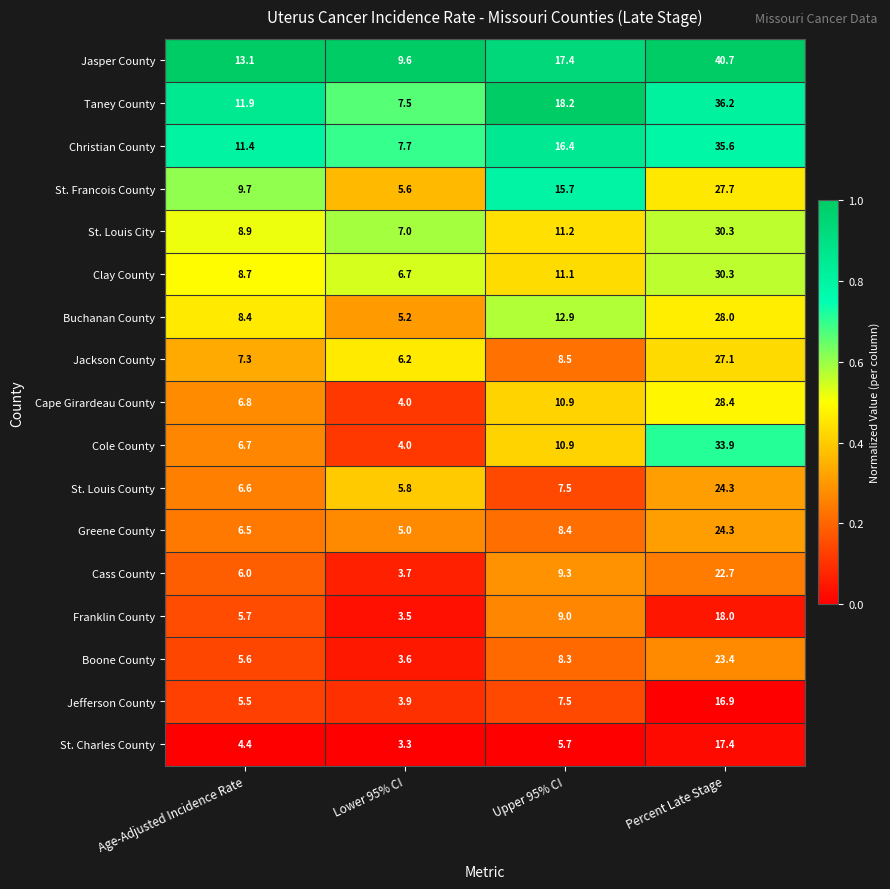

Which series changed the most between Age-Adjusted Incidence Rate and Percent Late Stage?

Jasper County